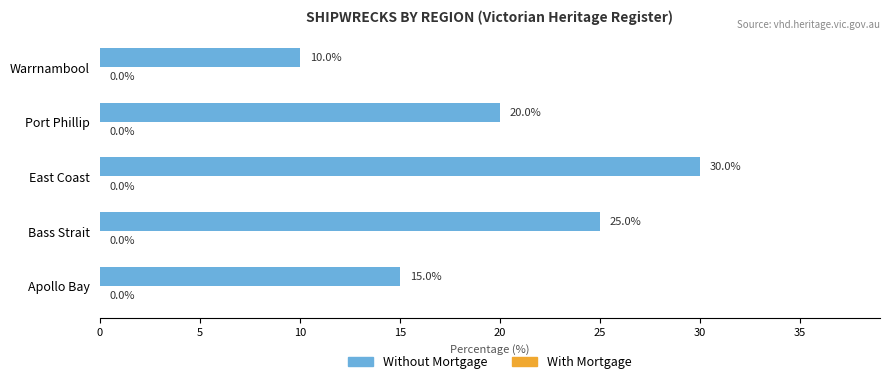

The value at East Coast is 20. True or false?

False